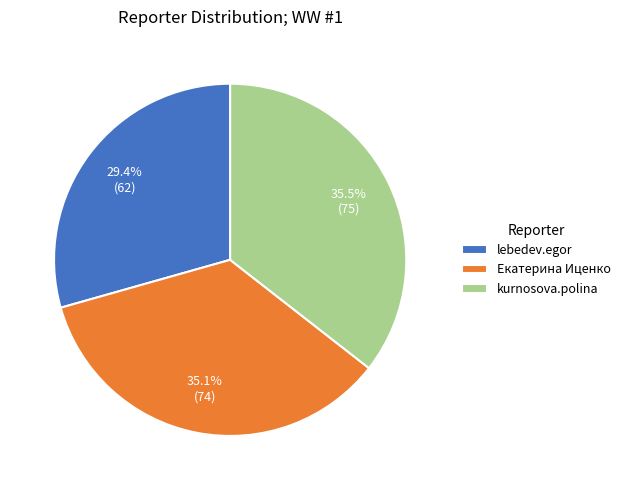

Which category has the smallest portion of the pie?

lebedev.egor